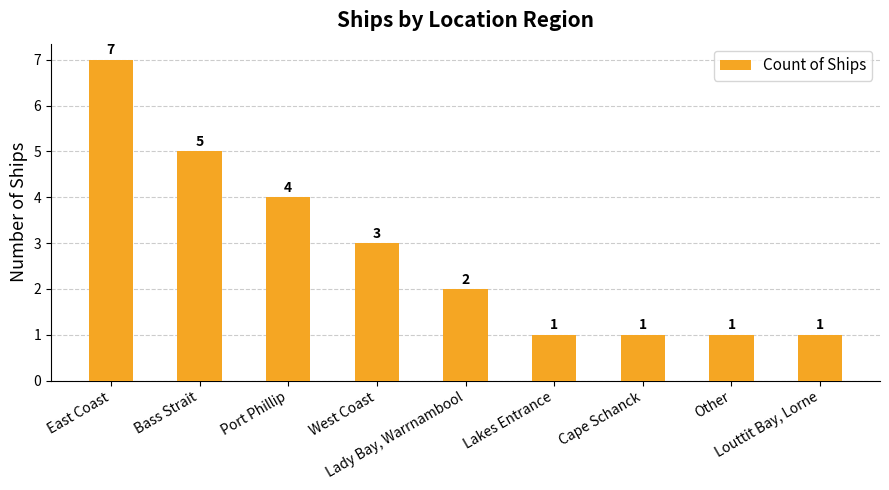

Which has a higher value, Port Phillip or Louttit Bay, Lorne?

Port Phillip